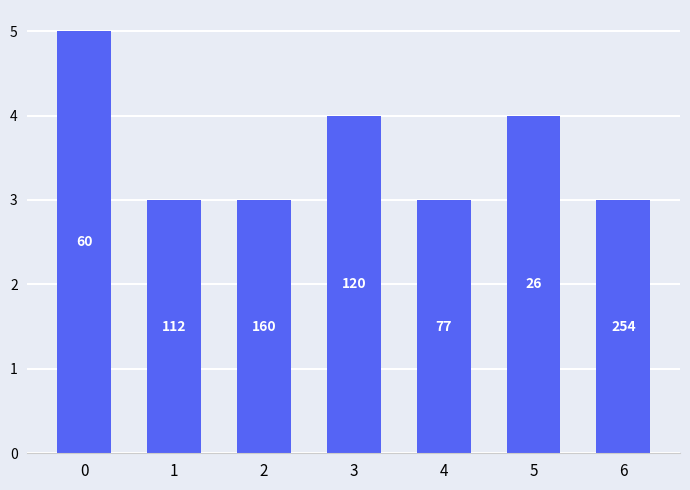

What is the average value?

4